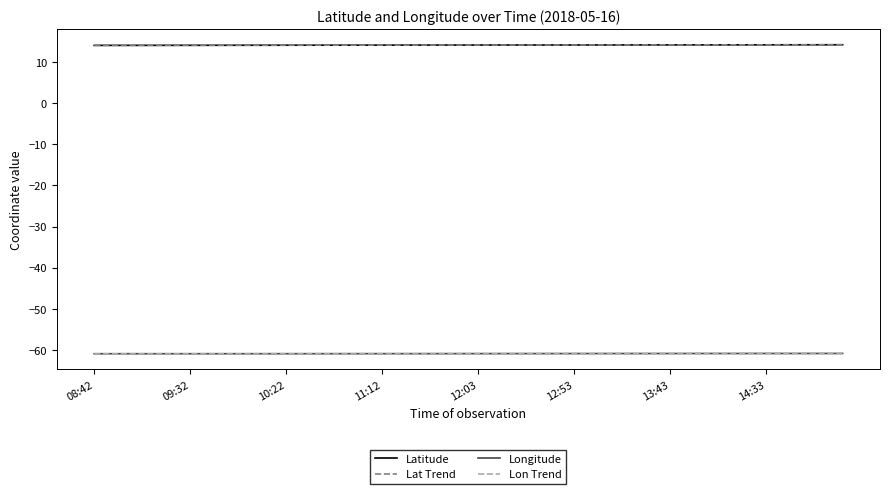

True or false: Longitude and Lat Trend intersect in this chart.

False